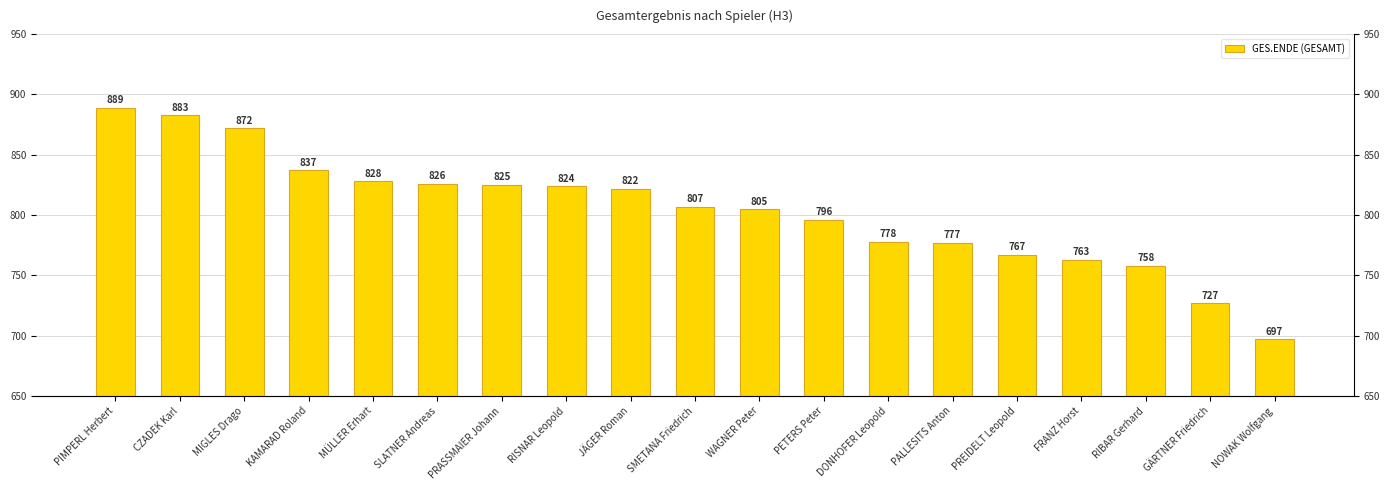

What is the difference between the values at FRANZ Horst and CZADEK Karl?

120